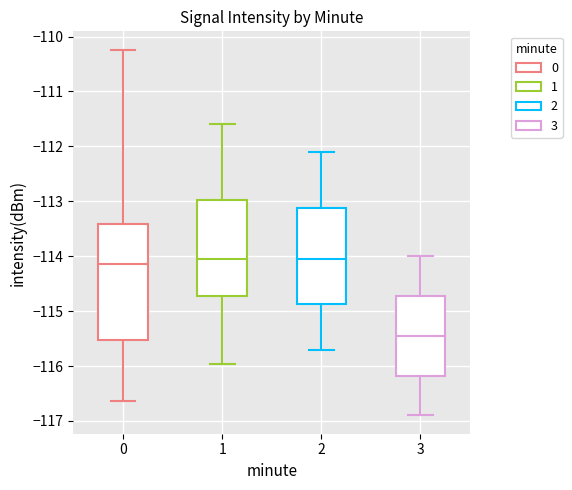

Where does the lower whisker of the box at x = 3 end on the y-axis? The values are not printed on the chart, so give them approximately, as read against the axis.

-116.9